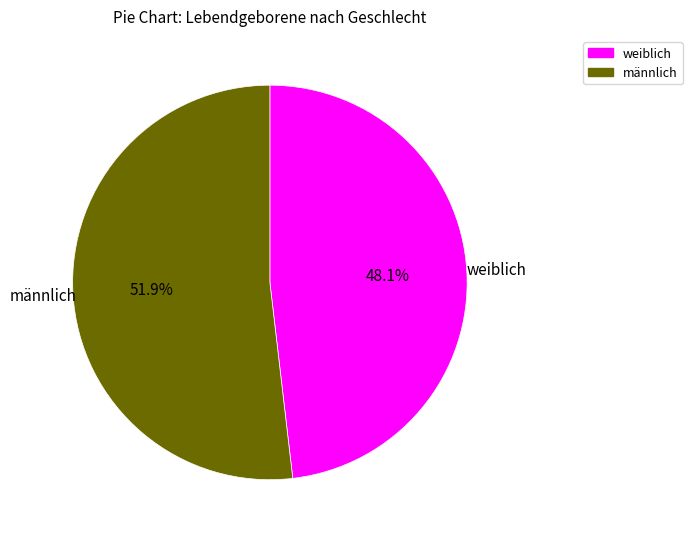

Rank the categories by value from highest to lowest.

männlich, weiblich